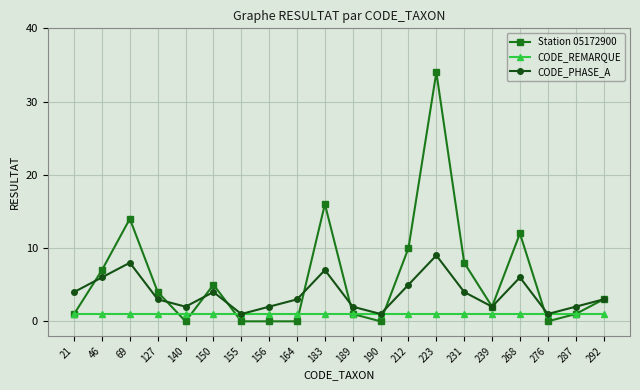

Does the chart display data point markers on the line(s)?

Yes